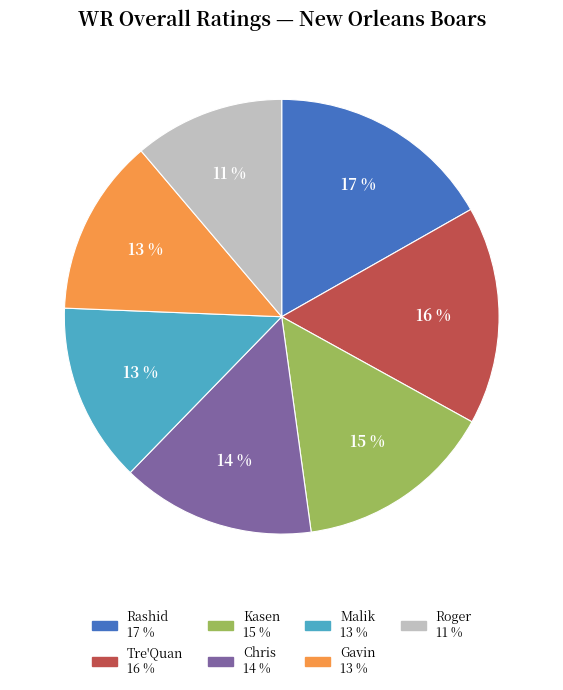

To the nearest percent, what is the difference between the largest and smallest slice percentages?

6%